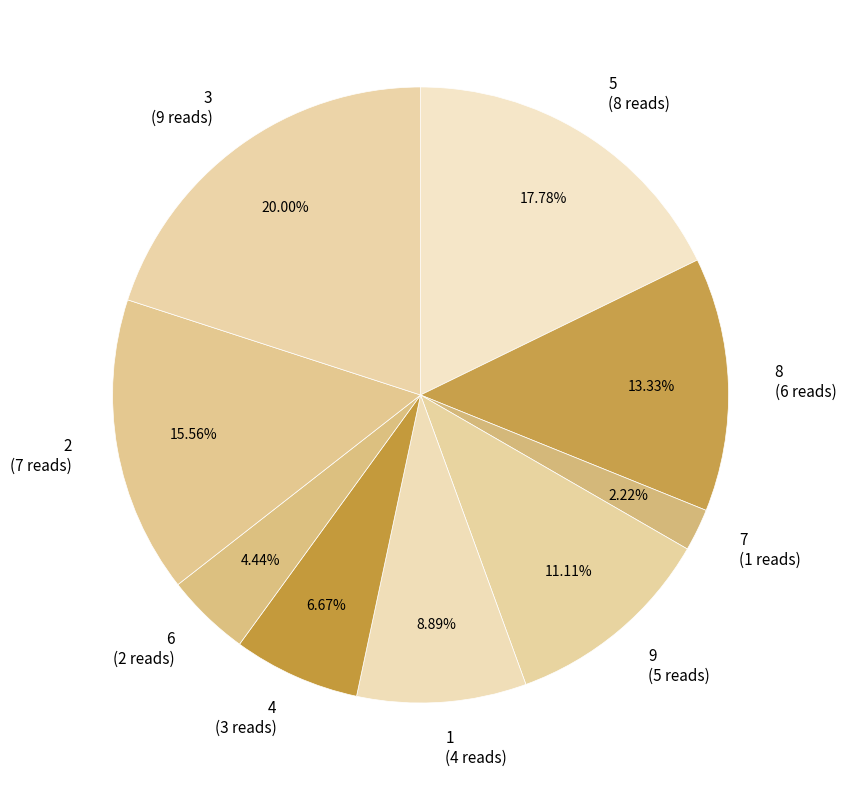

How many segments does this pie chart have?

9